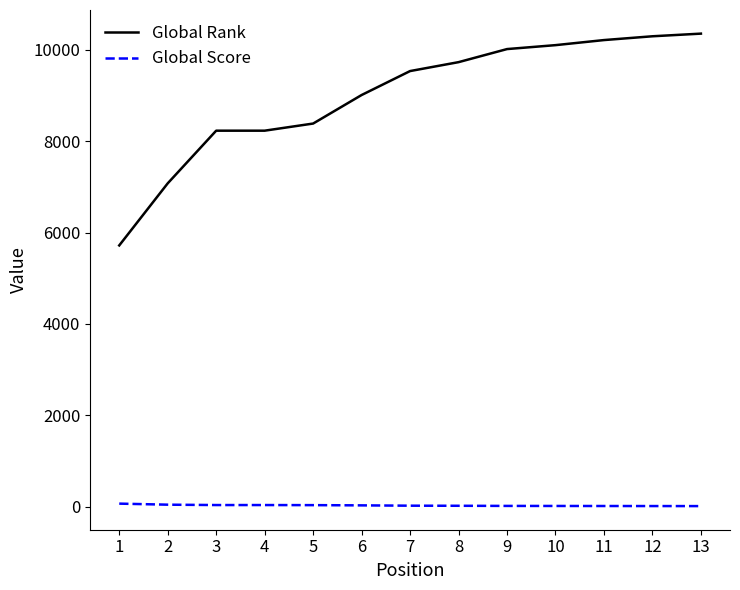

Between 3 and 13, which series saw the biggest shift?

Global Rank